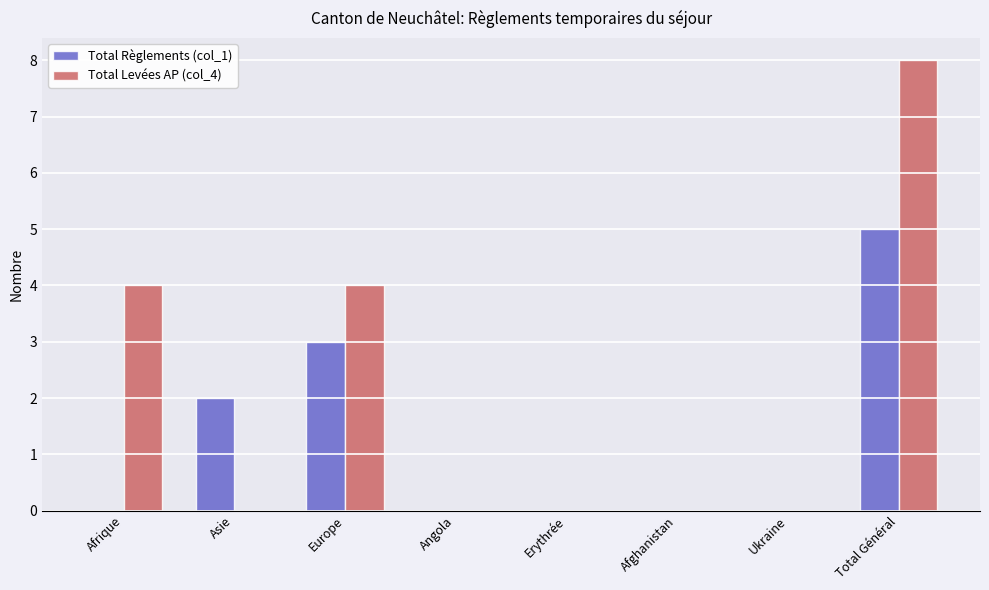

What are all the series names shown in the legend?

Total Règlements (col_1), Total Levées AP (col_4)